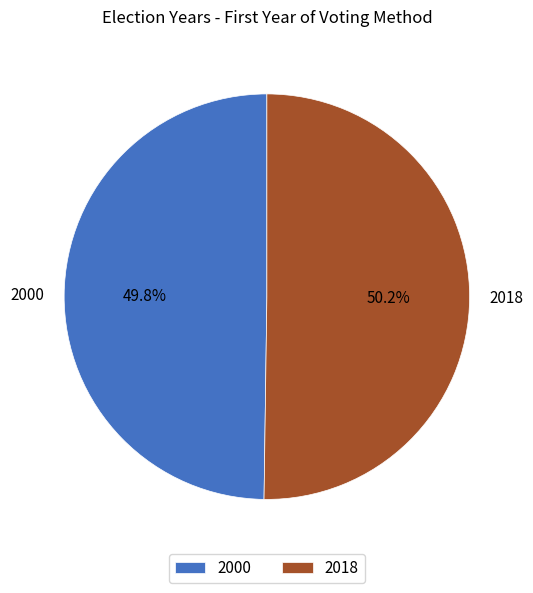

What is the ratio of the value at 2000 to the value at 2018?

1.0